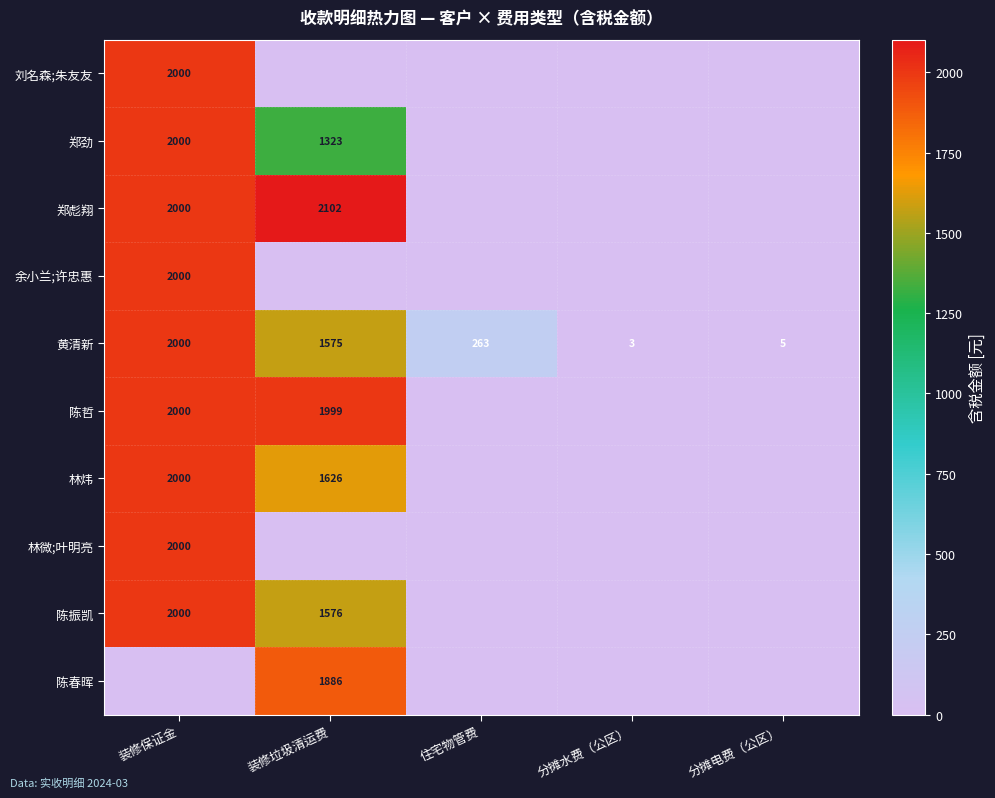

The value of 黄清新 at 装修保证金 is 2000. True or false?

True